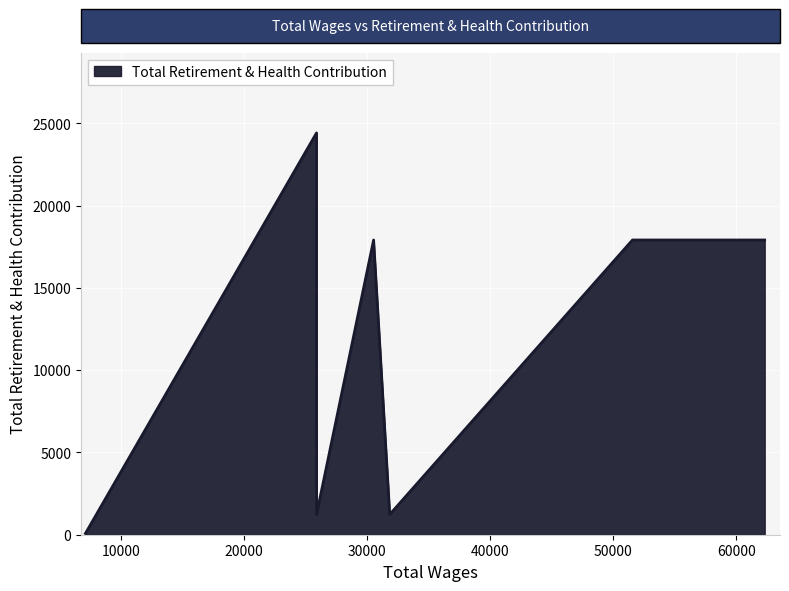

What is the maximum value shown in the chart?

24409